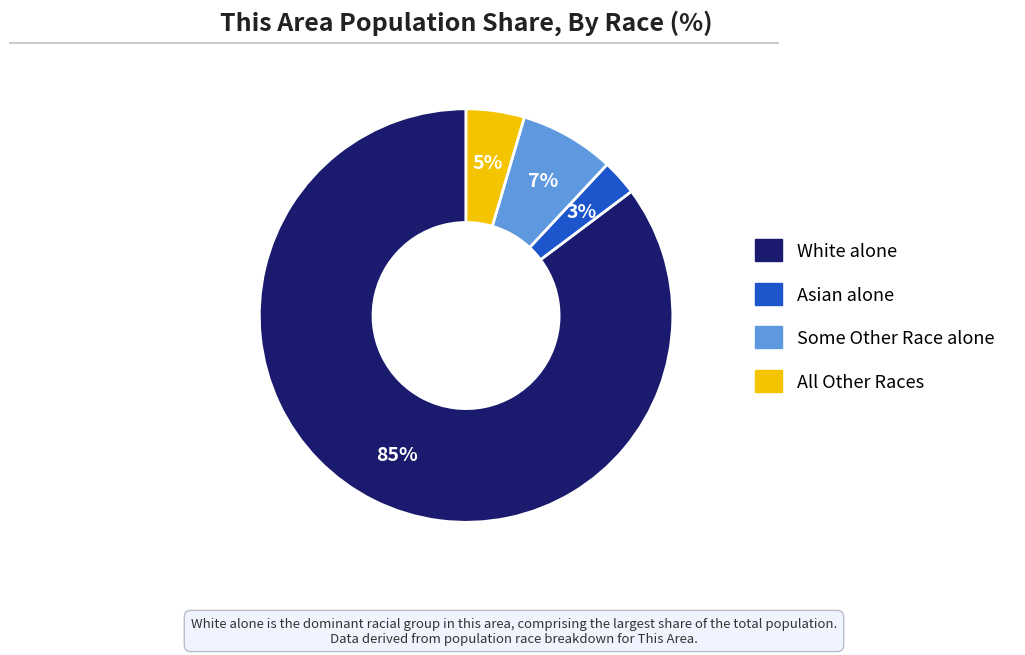

To the nearest percent, what is the average slice percentage?

25%